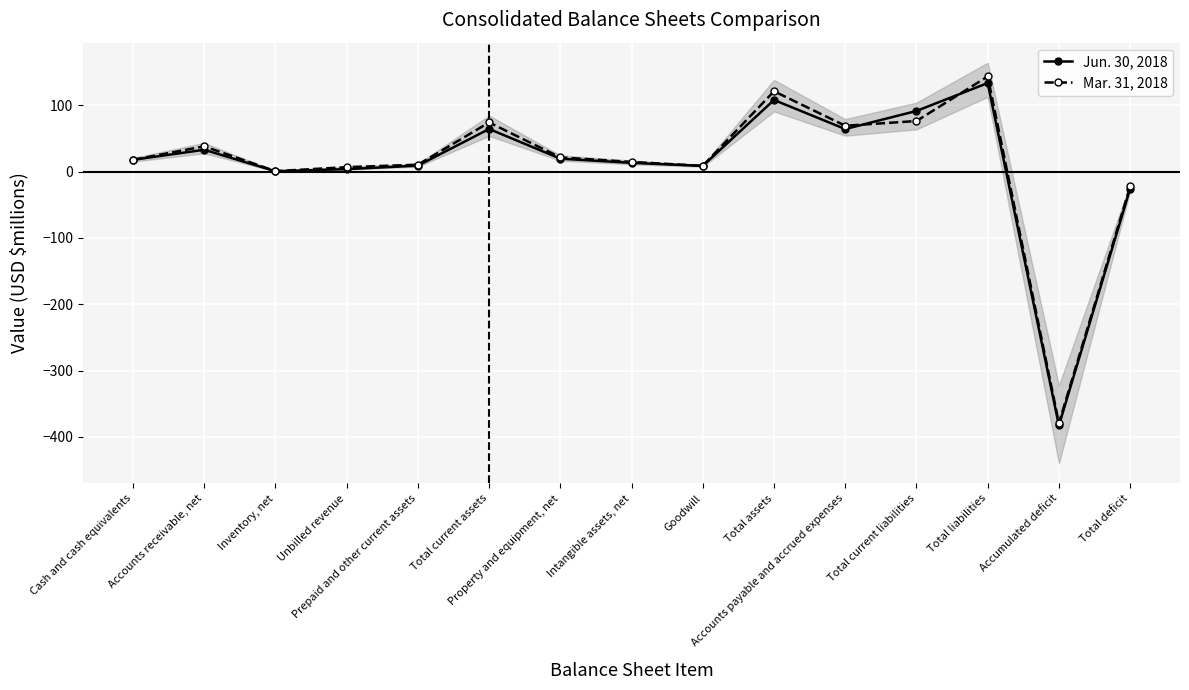

List the series in order of their peak value, lowest first.

Jun. 30, 2018, Mar. 31, 2018